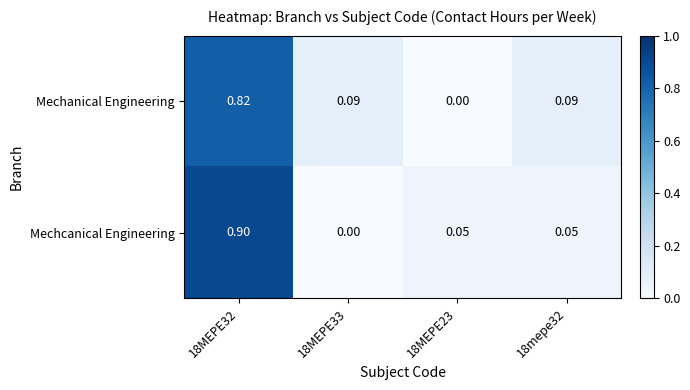

Is the value of Mechanical Engineering at 18MEPE32 greater than the value of Mechcanical Engineering at 18MEPE23?

Yes